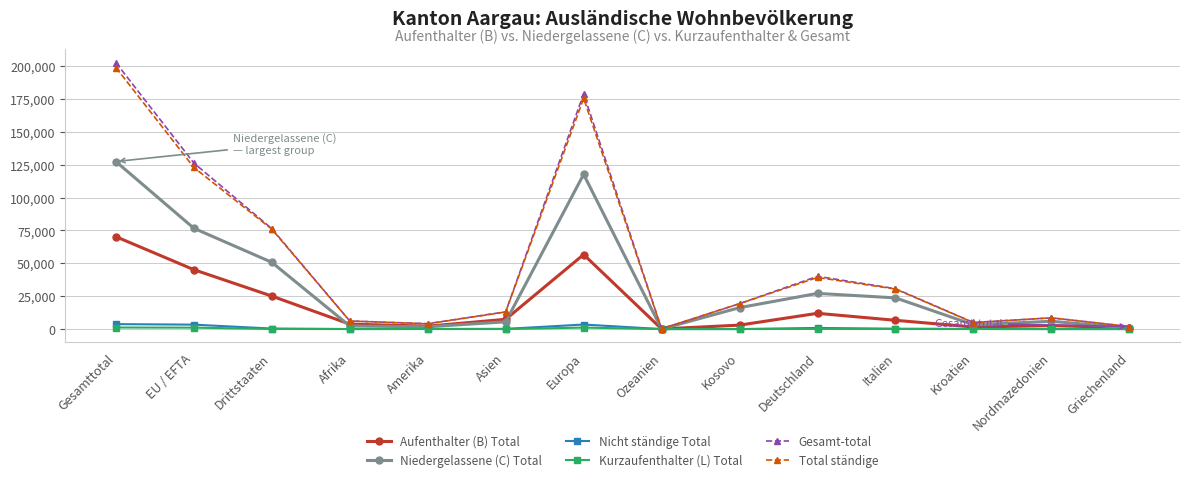

Read the Niedergelassene (C) Total value at Drittstaaten, to the nearest 10.

50760